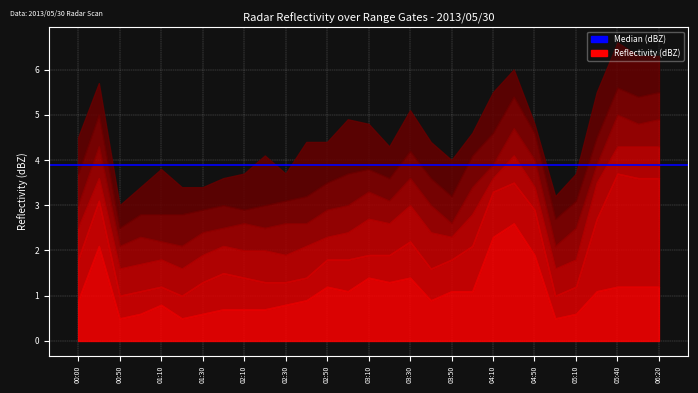

How many lines are shown in the chart?

6